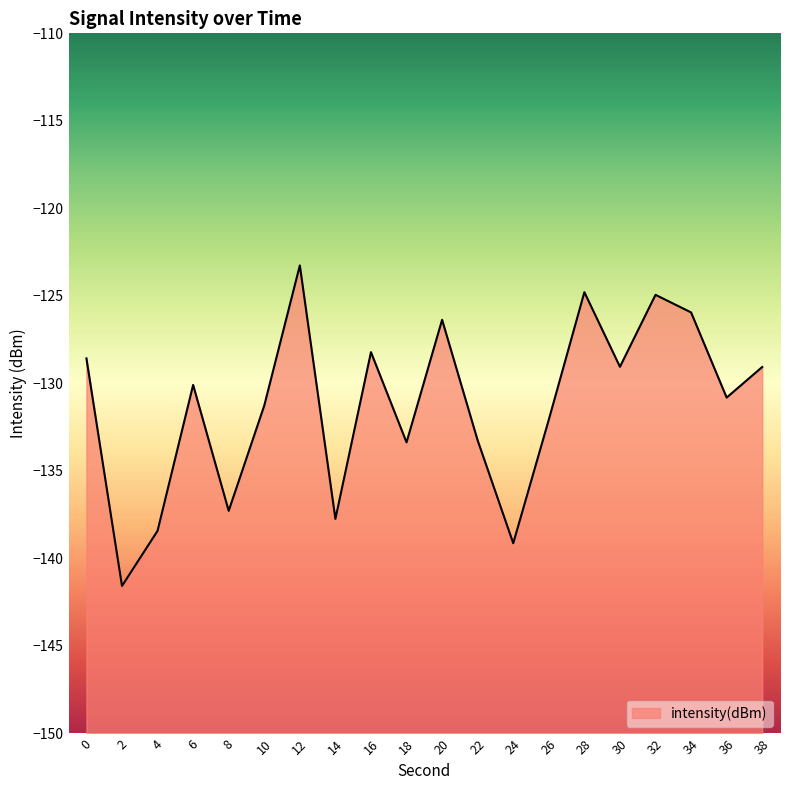

What is the difference between the values at 16 and 30?

0.8